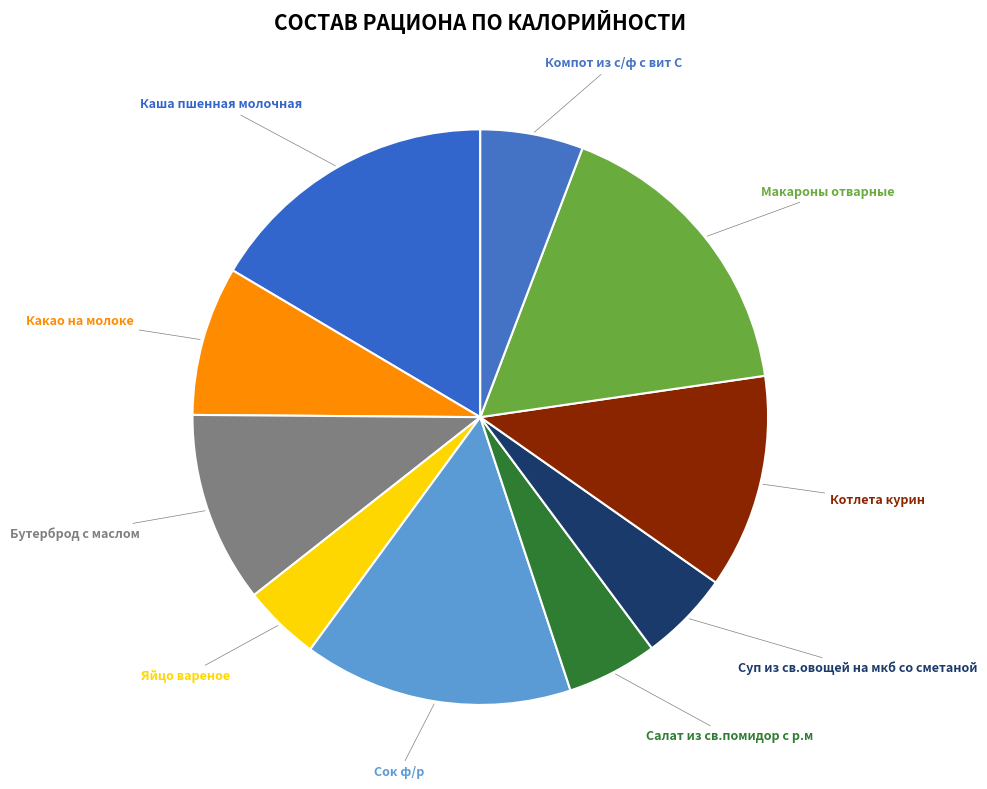

Is the sum of Сок ф/р and Бутерброд с маслом greater than half?

No